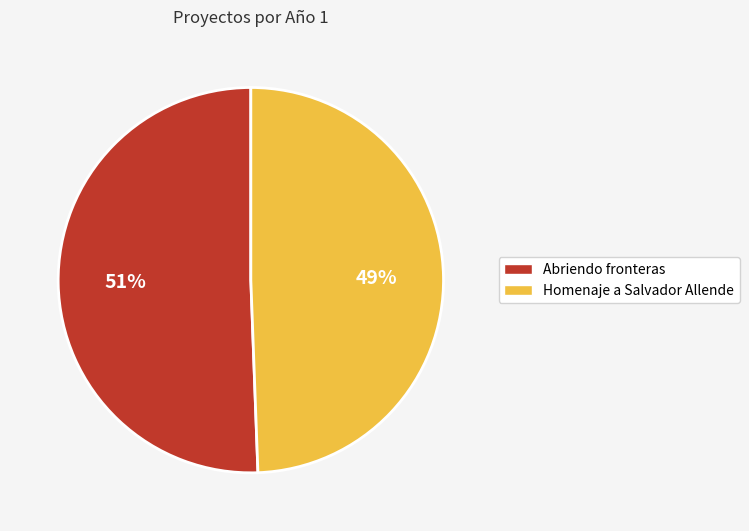

What is the ratio of the value at Abriendo fronteras to the value at Homenaje a Salvador Allende?

1.0